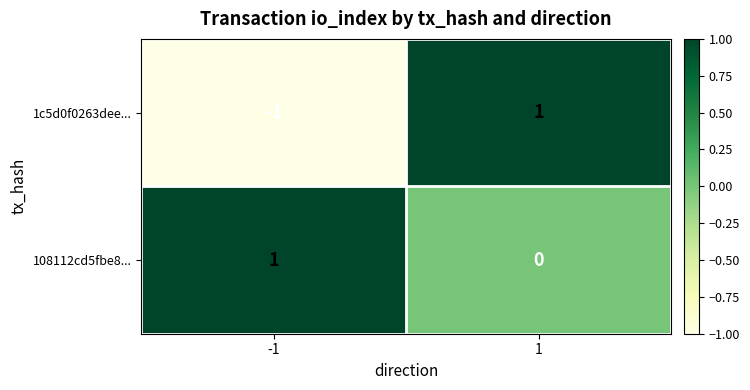

Rank the series by their average value, from lowest to highest.

1c5d0f0263dee..., 108112cd5fbe8...